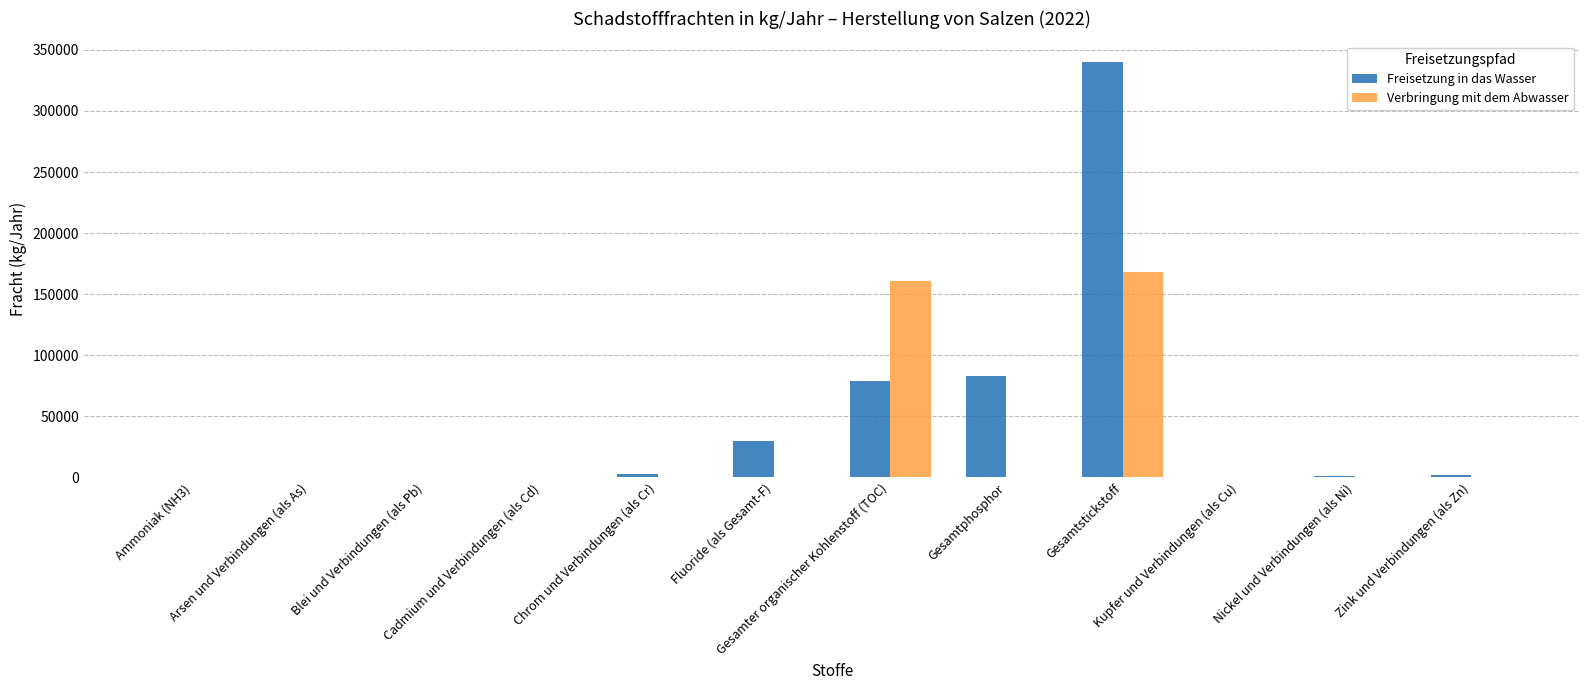

What is the average value of the Verbringung mit dem Abwasser series?

27433